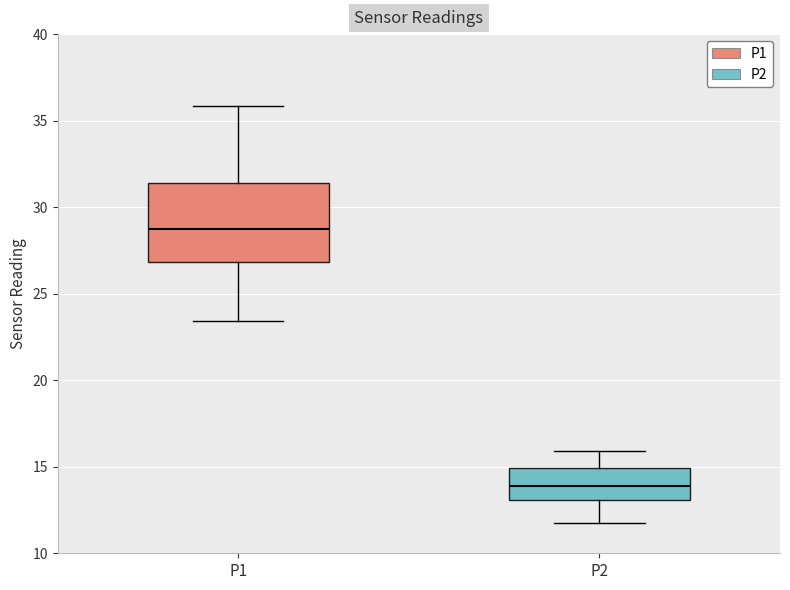

Which box has the lowest median line?

P2